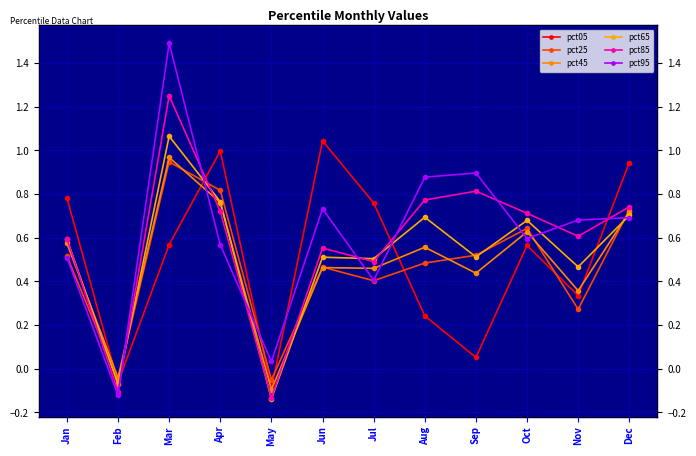

At which category is the sum across all series the highest?

Mar